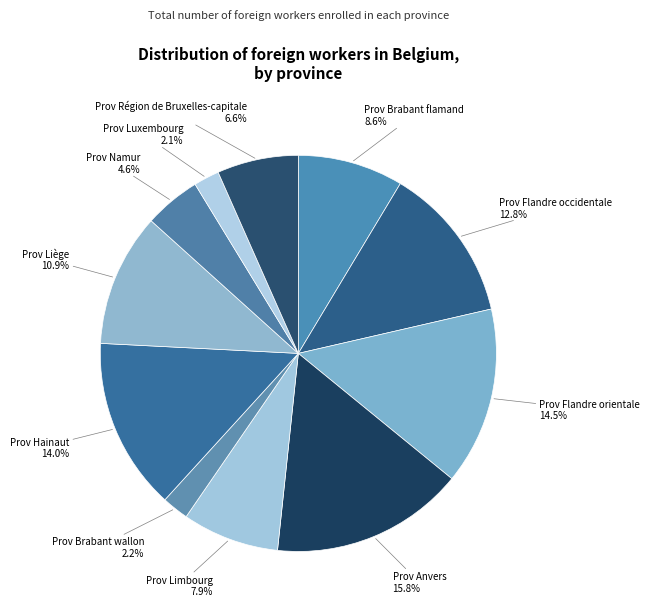

To the nearest percent, what is the average slice percentage?

9%